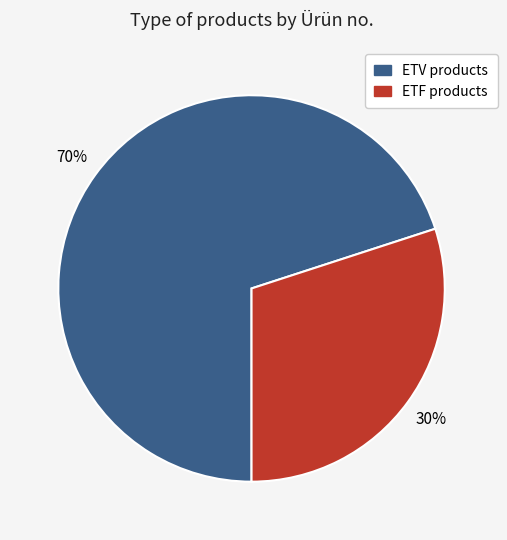

Between ETF products and ETV products, which is larger?

ETV products